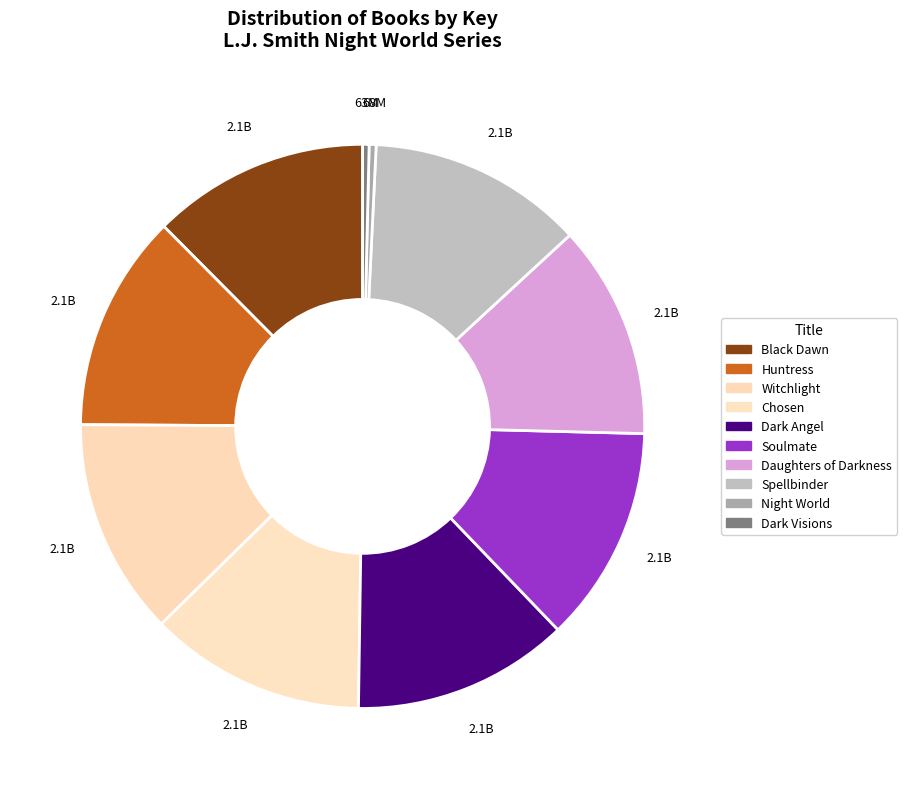

Is the sum of Black Dawn and Witchlight greater than half?

No